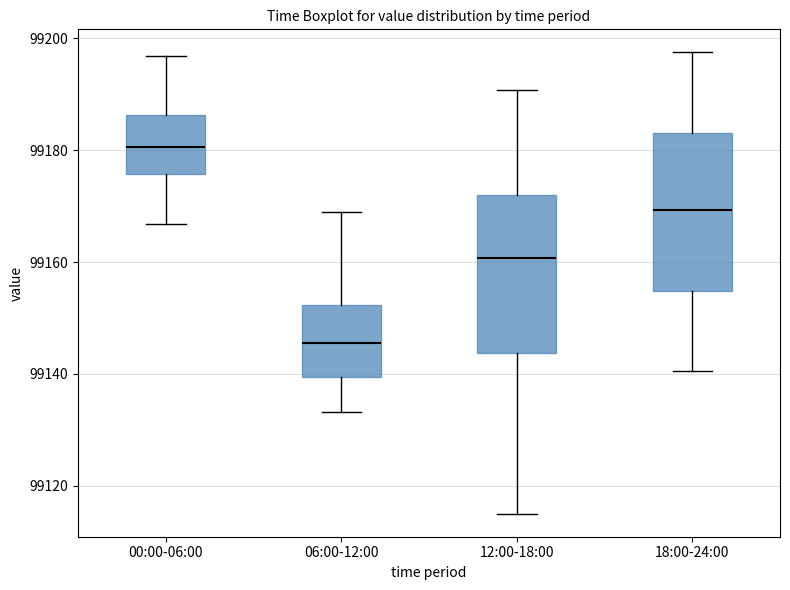

Reading left to right, transcribe this box plot: for each box, give where its median line is, the range the box spans, and where its two whiskers end, as read against the y-axis. The values are not printed on the chart, so give them approximately, as read against the axis.

00:00-06:00: median 99180, box 99176 to 99186, whiskers 99166 to 99196
06:00-12:00: median 99146, box 99140 to 99152, whiskers 99134 to 99168
12:00-18:00: median 99160, box 99144 to 99172, whiskers 99116 to 99190
18:00-24:00: median 99170, box 99154 to 99184, whiskers 99140 to 99198